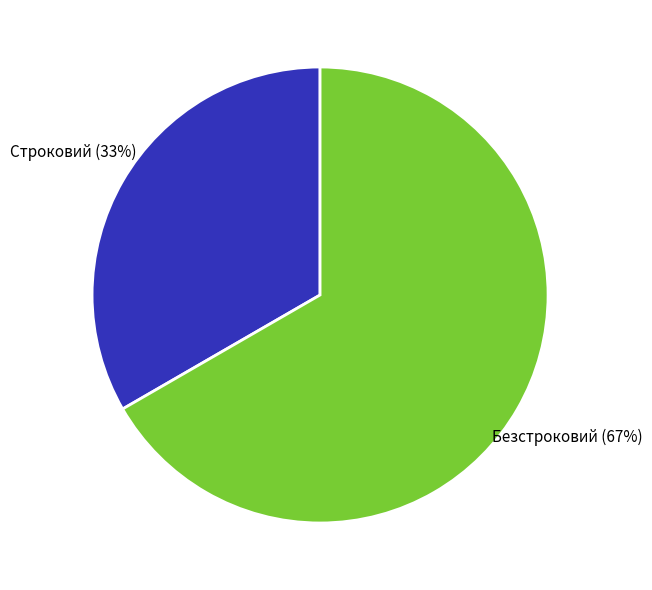

To the nearest percent, what is the combined percentage of Строковий and Безстроковий?

100%